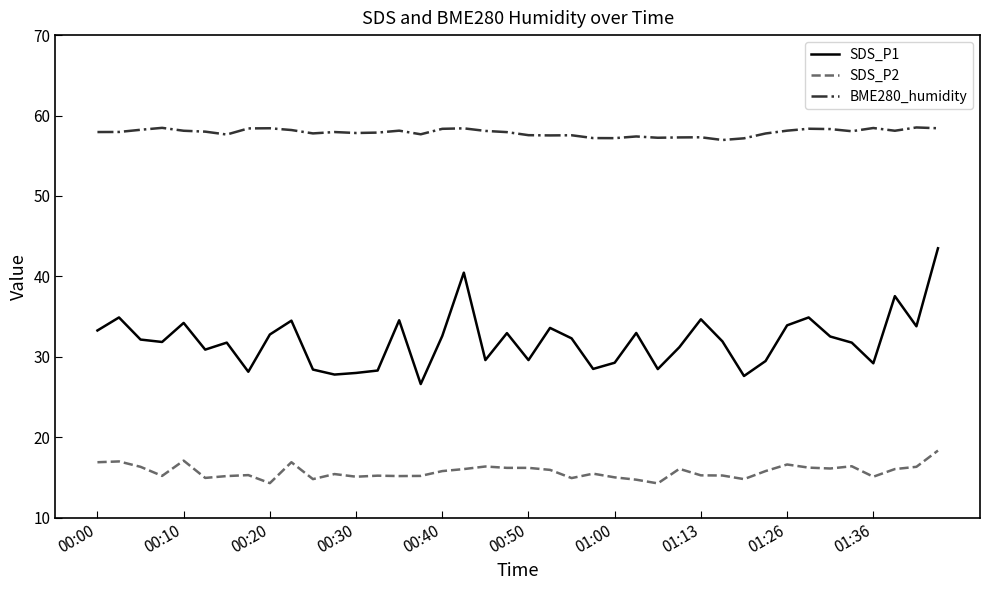

True or false: BME280_humidity and SDS_P1 intersect in this chart.

False